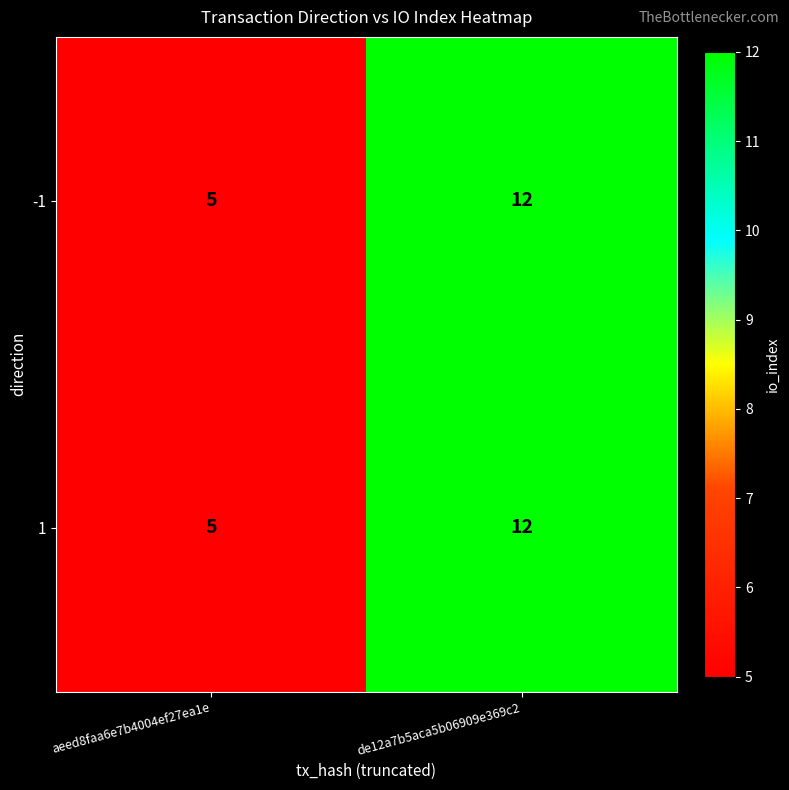

Is it true that 1 equals 8 at de12a7b5aca5b06909e369c2?

False